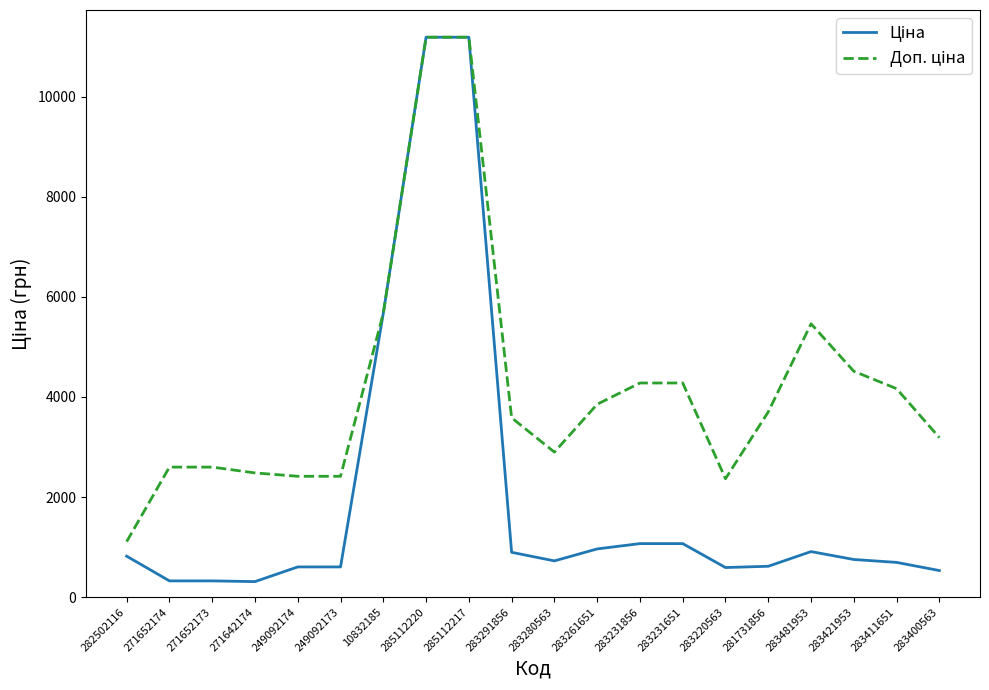

What is the maximum value shown in the chart?

11188.2